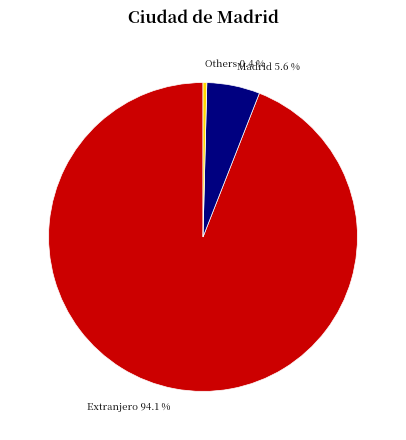

Which slice is the largest?

Extranjero 94.1 %